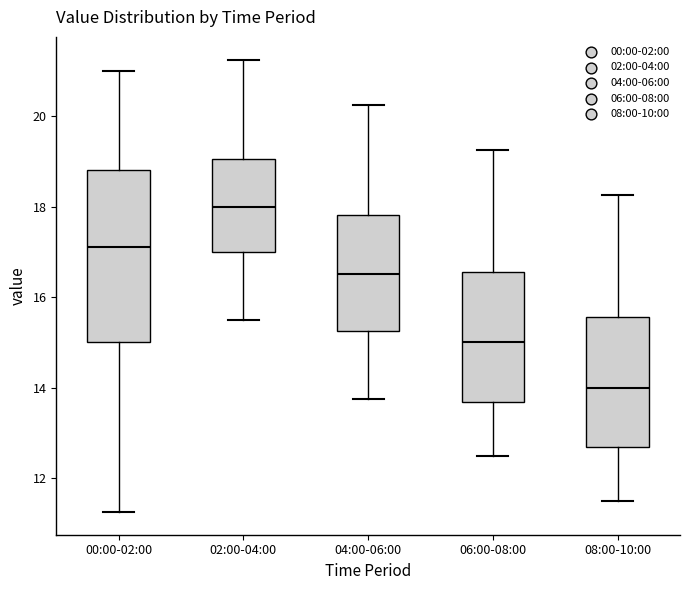

Reading left to right, read every box against the y-axis: the position of its median line, the range the box covers, and the ends of its whiskers. The values are not printed on the chart, so give them approximately, as read against the axis.

00:00-02:00: median 17.2, box 15.0 to 18.8, whiskers 11.2 to 21.0
02:00-04:00: median 18.0, box 17.0 to 19.0, whiskers 15.6 to 21.2
04:00-06:00: median 16.6, box 15.2 to 17.8, whiskers 13.8 to 20.2
06:00-08:00: median 15.0, box 13.6 to 16.6, whiskers 12.6 to 19.2
08:00-10:00: median 14.0, box 12.6 to 15.6, whiskers 11.6 to 18.2